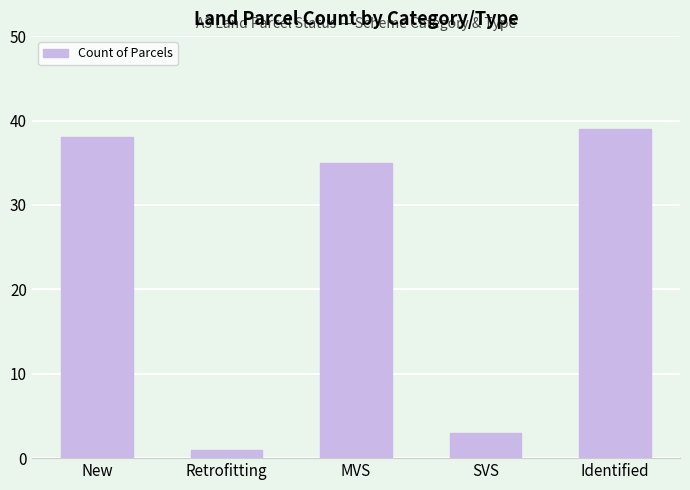

What is the value of the 2nd bar from the left?

1